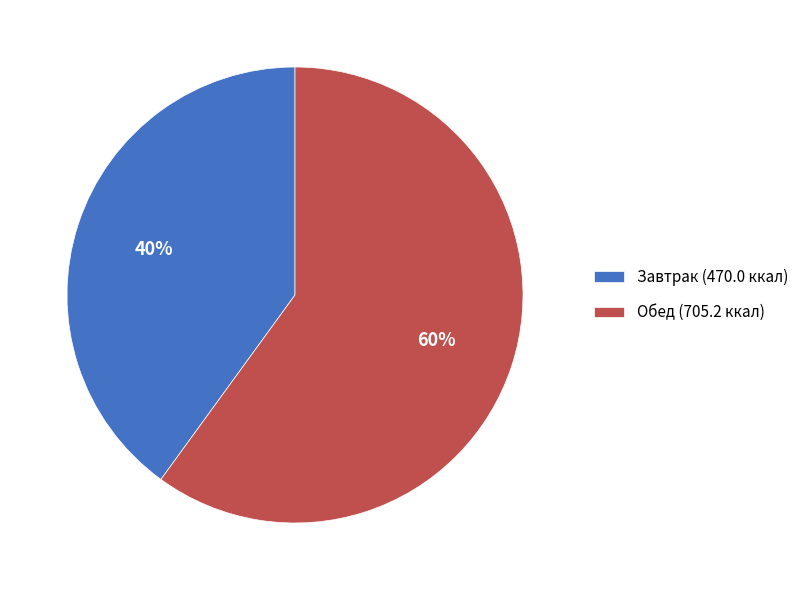

Count the number of slices in the pie.

2